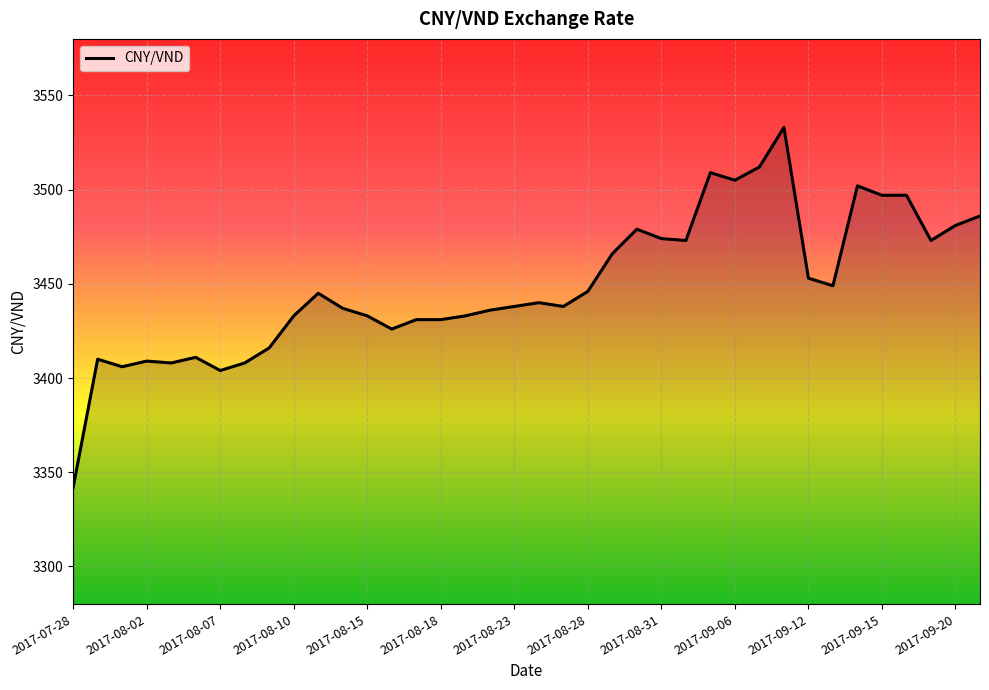

What is the greatest value displayed?

3533